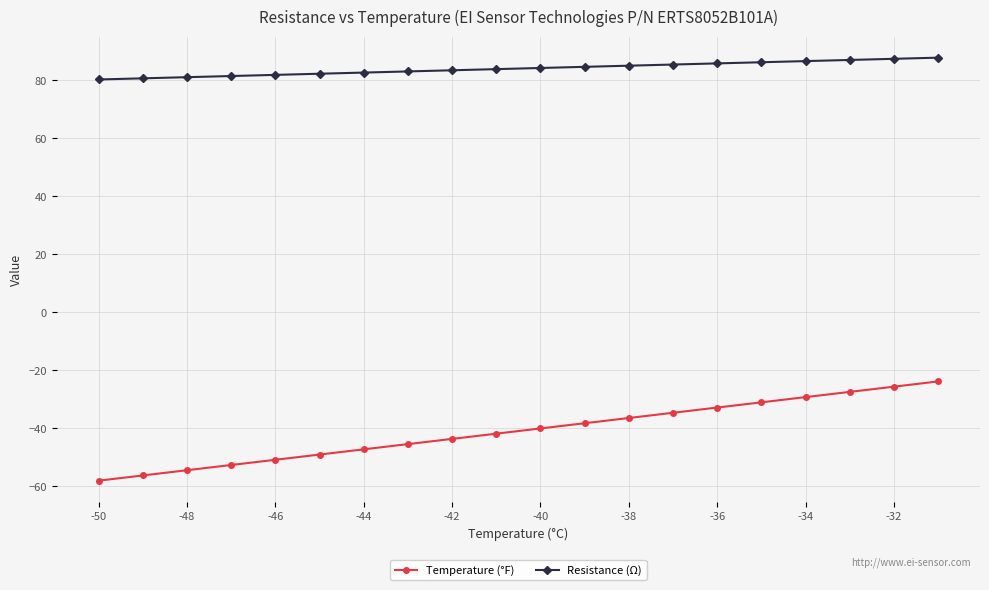

Which series has the largest total across all categories?

Resistance (Ω)